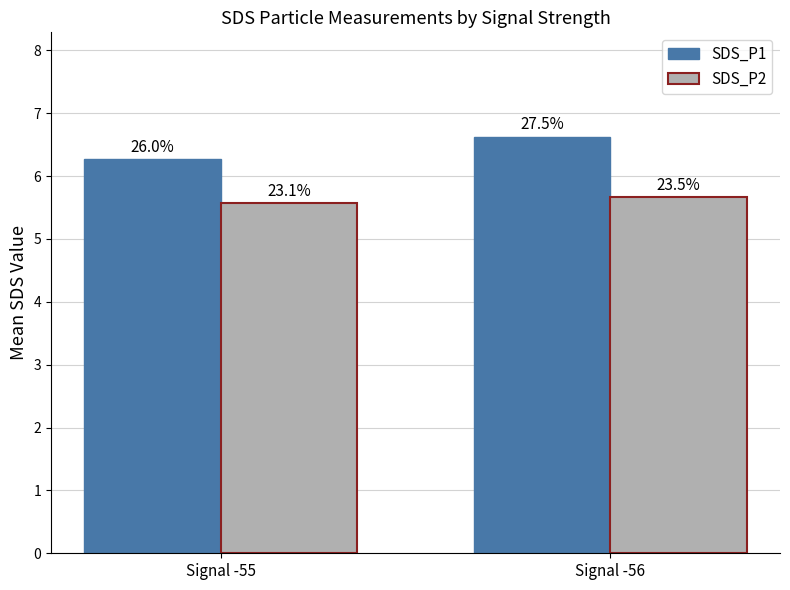

Between Signal -56 and Signal -55, which is larger?

Signal -56